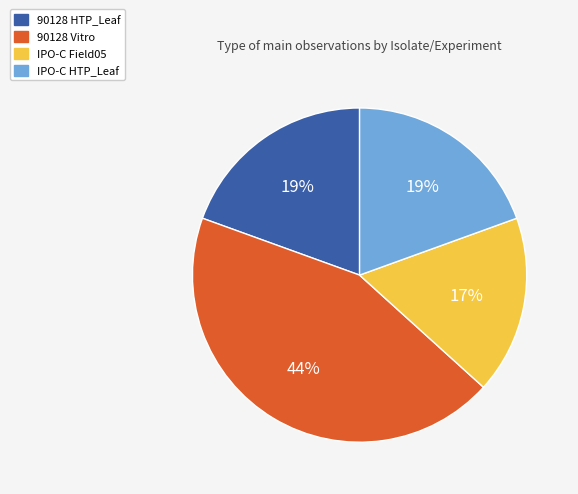

Approximately how many times larger is the value at IPO-C Field05 compared to 90128 HTP_Leaf?

0.9